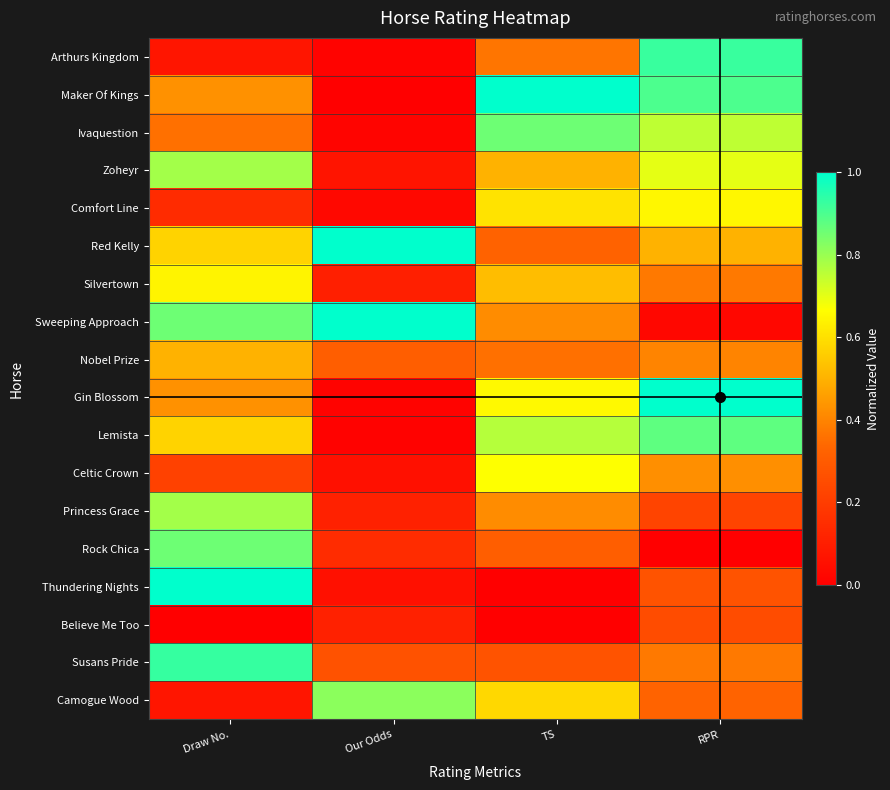

Reading right to left, list all the values displayed in this chart.

Arthurs Kingdom: RPR=0.9	TS=0.4	Our Odds=0.0	Draw No.=0.1
Maker Of Kings: RPR=0.9	TS=1.0	Our Odds=0.0	Draw No.=0.4
Ivaquestion: RPR=0.8	TS=0.9	Our Odds=0.0	Draw No.=0.4
Zoheyr: RPR=0.7	TS=0.5	Our Odds=0.1	Draw No.=0.8
Comfort Line: RPR=0.7	TS=0.6	Our Odds=0.0	Draw No.=0.1
Red Kelly: RPR=0.5	TS=0.3	Our Odds=1.0	Draw No.=0.6
Silvertown: RPR=0.4	TS=0.5	Our Odds=0.1	Draw No.=0.6
Sweeping Approach: RPR=0.0	TS=0.4	Our Odds=1.0	Draw No.=0.9
Nobel Prize: RPR=0.4	TS=0.4	Our Odds=0.3	Draw No.=0.5
Gin Blossom: RPR=1.0	TS=0.7	Our Odds=0.0	Draw No.=0.4
Lemista: RPR=0.9	TS=0.8	Our Odds=0.0	Draw No.=0.6
Celtic Crown: RPR=0.4	TS=0.7	Our Odds=0.1	Draw No.=0.2
Princess Grace: RPR=0.2	TS=0.4	Our Odds=0.1	Draw No.=0.8
Rock Chica: RPR=0.0	TS=0.3	Our Odds=0.1	Draw No.=0.9
Thundering Nights: RPR=0.3	TS=0.0	Our Odds=0.1	Draw No.=1.0
Believe Me Too: RPR=0.2	TS=0.0	Our Odds=0.1	Draw No.=0.0
Susans Pride: RPR=0.4	TS=0.3	Our Odds=0.3	Draw No.=0.9
Camogue Wood: RPR=0.3	TS=0.6	Our Odds=0.8	Draw No.=0.1